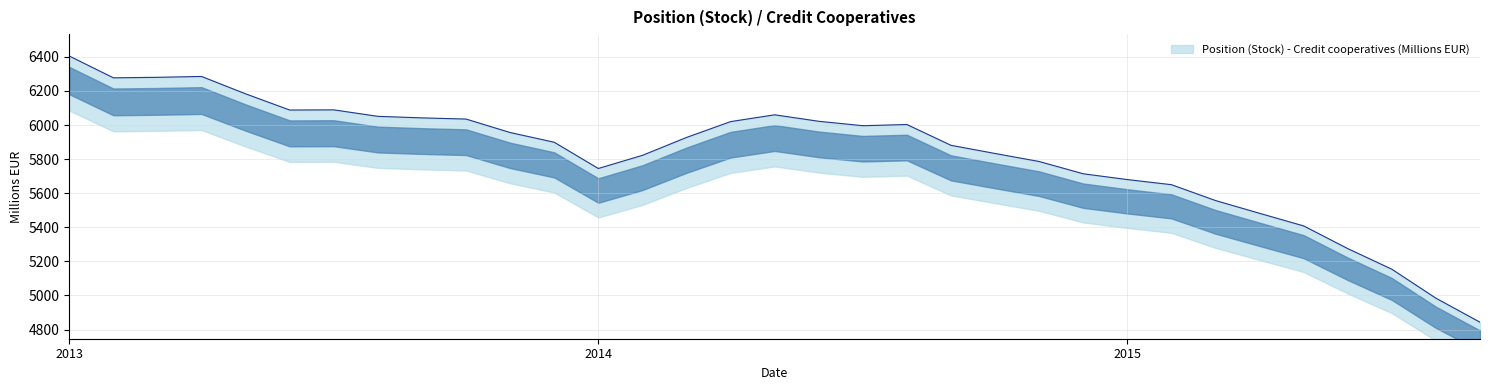

How many values exceed 5927?

16